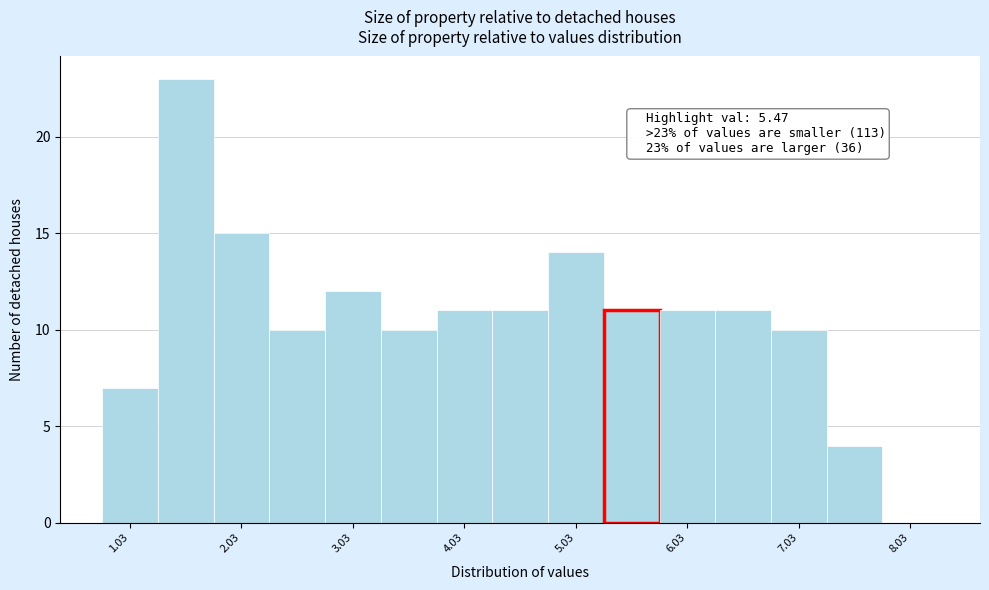

Which range on the x-axis has the tallest bar?

1.28 to 1.78